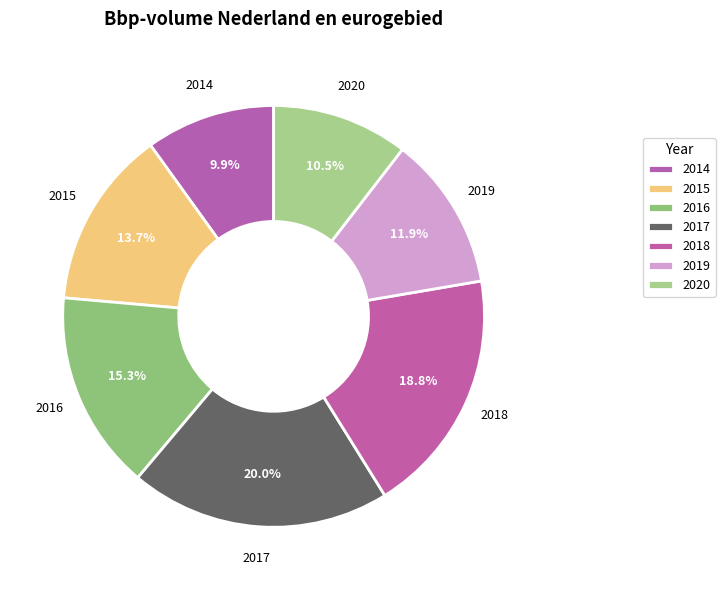

To the nearest percent, what percentage of the pie is 2014?

10%